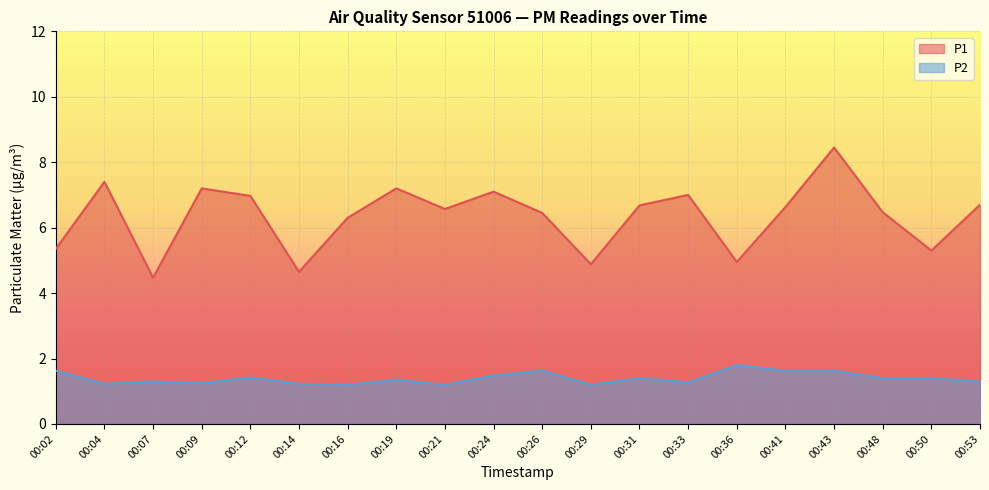

Reading left to right, list all the values displayed in this chart.

P1: 00:02=5.3	00:04=7.4	00:07=4.5	00:09=7.2	00:12=7.0	00:14=4.7	00:16=6.3	00:19=7.2	00:21=6.6	00:24=7.1	00:26=6.5	00:29=4.9	00:31=6.7	00:33=7.0	00:36=5.0	00:41=6.6	00:43=8.4	00:48=6.5	00:50=5.3	00:53=6.7
P2: 00:02=1.6	00:04=1.2	00:07=1.3	00:09=1.2	00:12=1.4	00:14=1.2	00:16=1.2	00:19=1.4	00:21=1.2	00:24=1.5	00:26=1.6	00:29=1.2	00:31=1.4	00:33=1.3	00:36=1.8	00:41=1.6	00:43=1.6	00:48=1.4	00:50=1.4	00:53=1.3